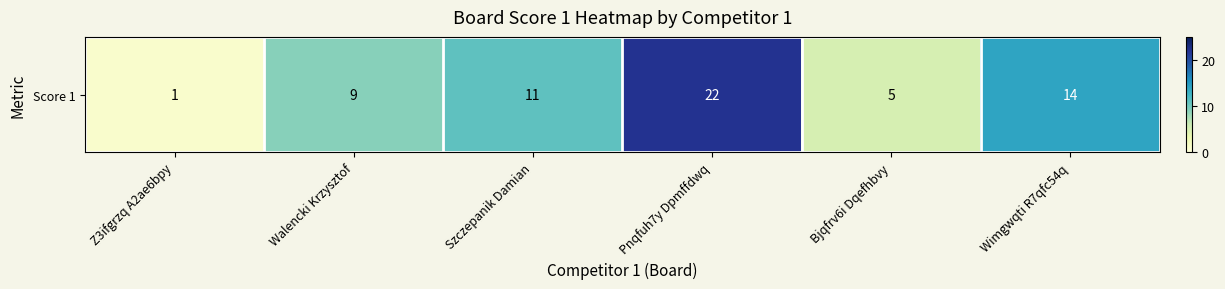

Between Bjqfrv6i Dqefhbvy and Pnqfuh7y Dpmffdwq, which is larger?

Pnqfuh7y Dpmffdwq